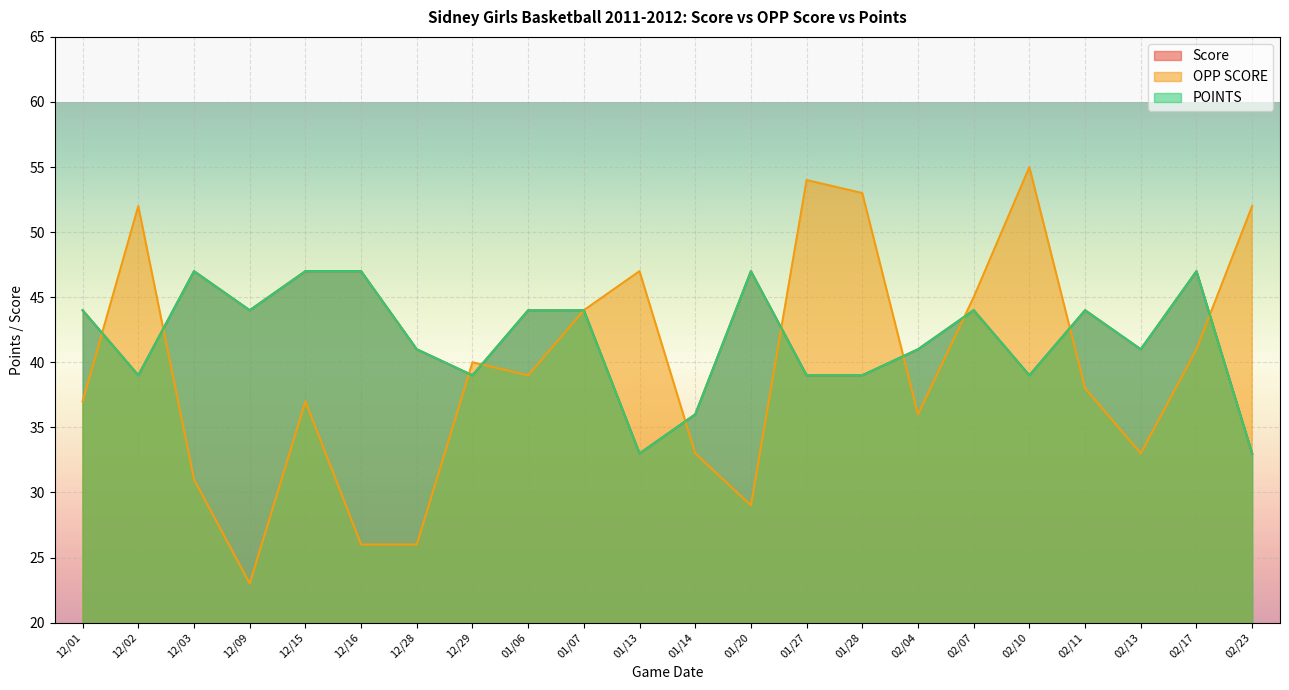

Which series has the widest spread of values?

OPP SCORE